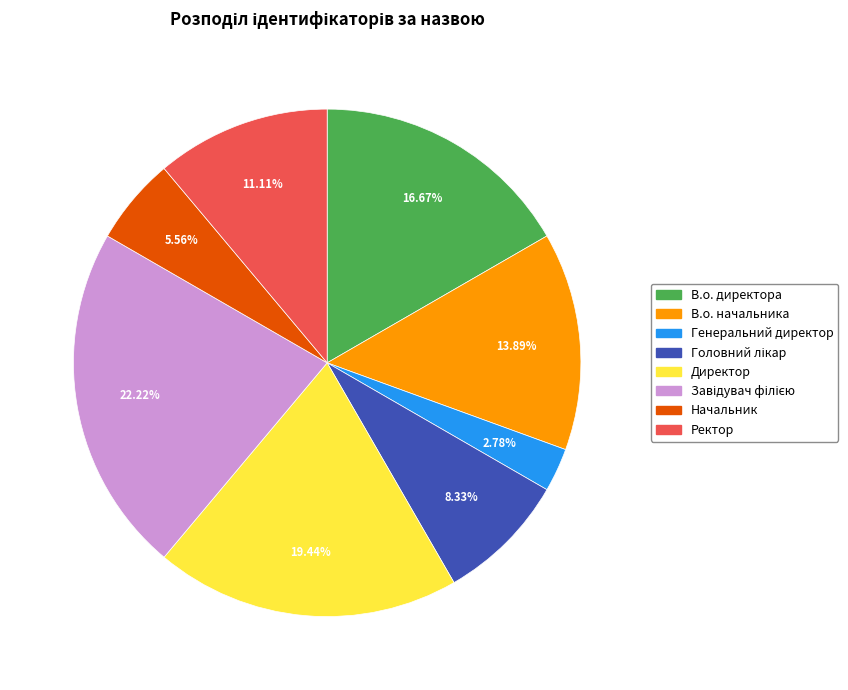

How many slices are in this pie chart?

8